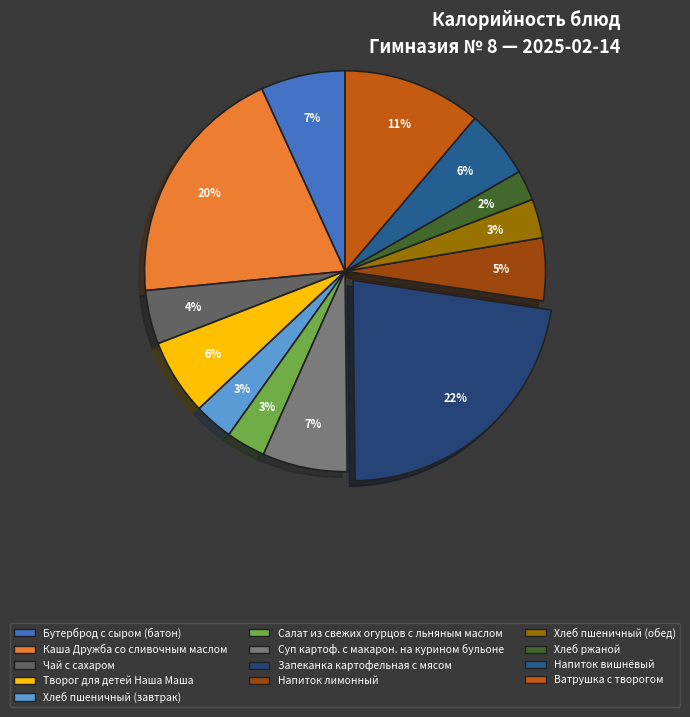

How many segments does this pie chart have?

13